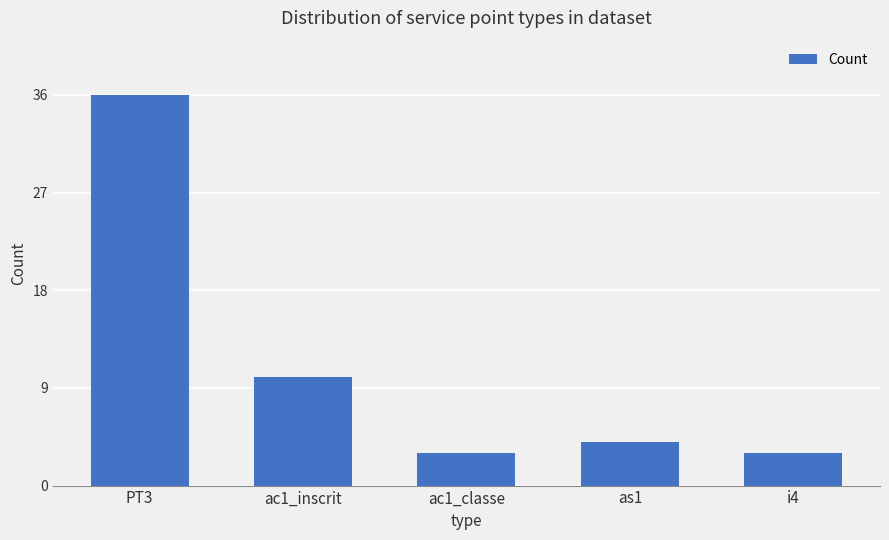

How many data points are less than 4?

2